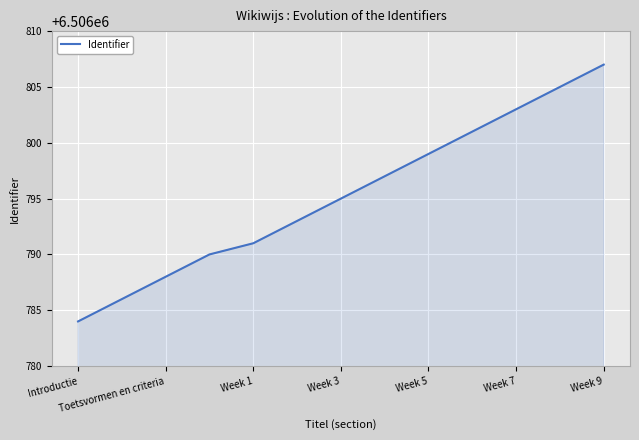

Reading left to right, list all the values displayed in this chart.

6506784	6506786	6506788	6506790	6506791	6506793	6506795	6506797	6506799	6506801	6506803	6506805	6506807